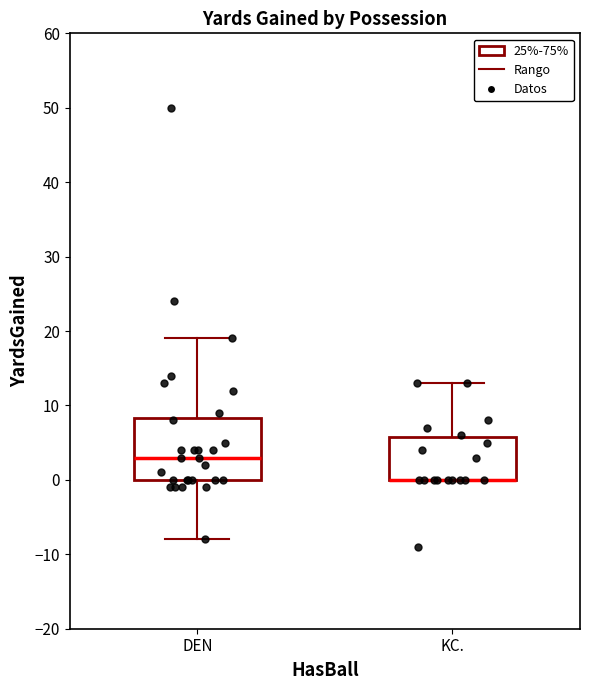

Reading left to right, transcribe this box plot: for each box, give where its median line is, the range the box spans, and where its two whiskers end, as read against the y-axis. The values are not printed on the chart, so give them approximately, as read against the axis.

DEN: median 3, box 0 to 8, whiskers -8 to 19
KC.: median 0 (drawn on the box's lower edge), box 0 to 6, whiskers 0 to 13